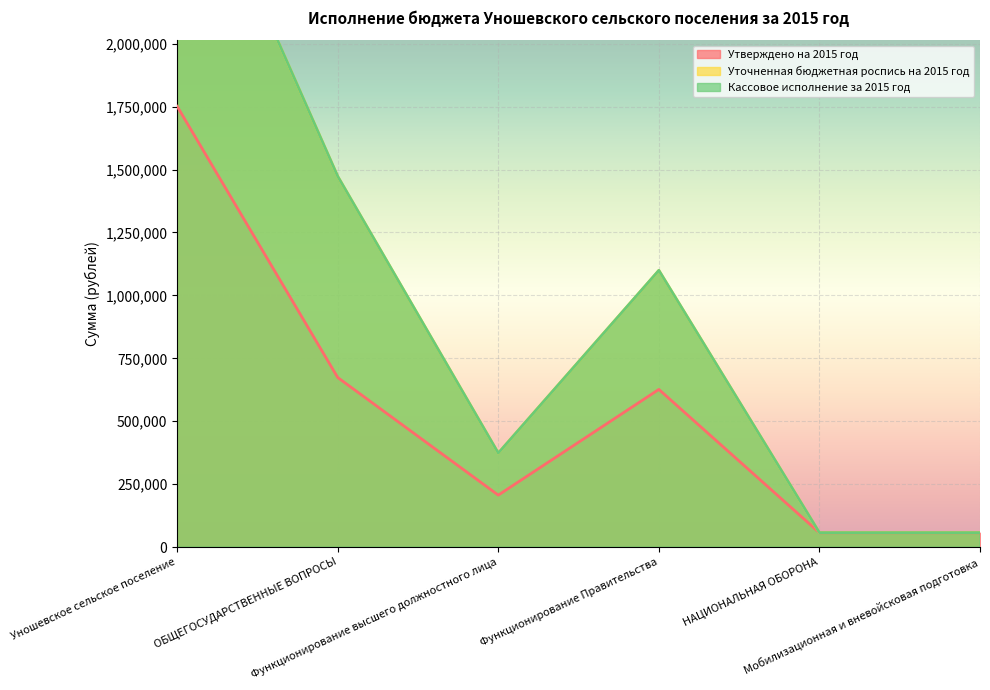

True or false: Кассовое исполнение за 2015 год and Уточненная бюджетная роспись на 2015 год intersect in this chart.

False